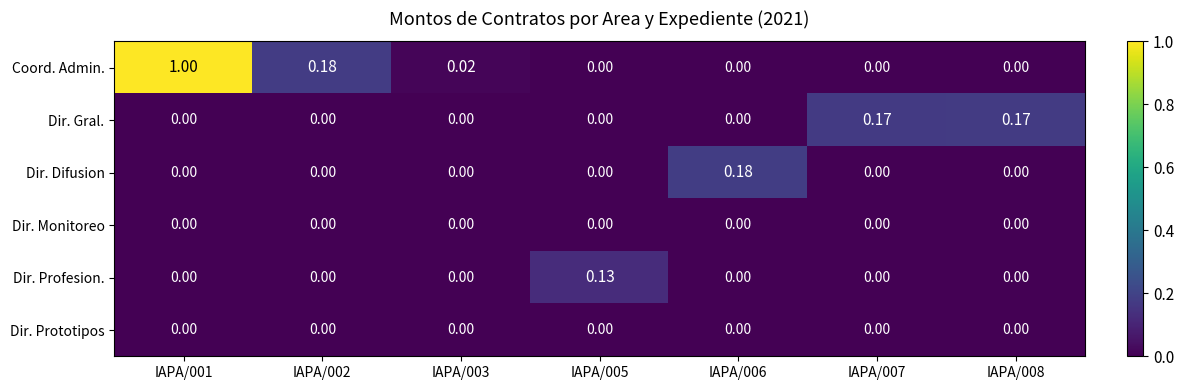

Which series has the largest range (max minus min)?

Coord. Admin.